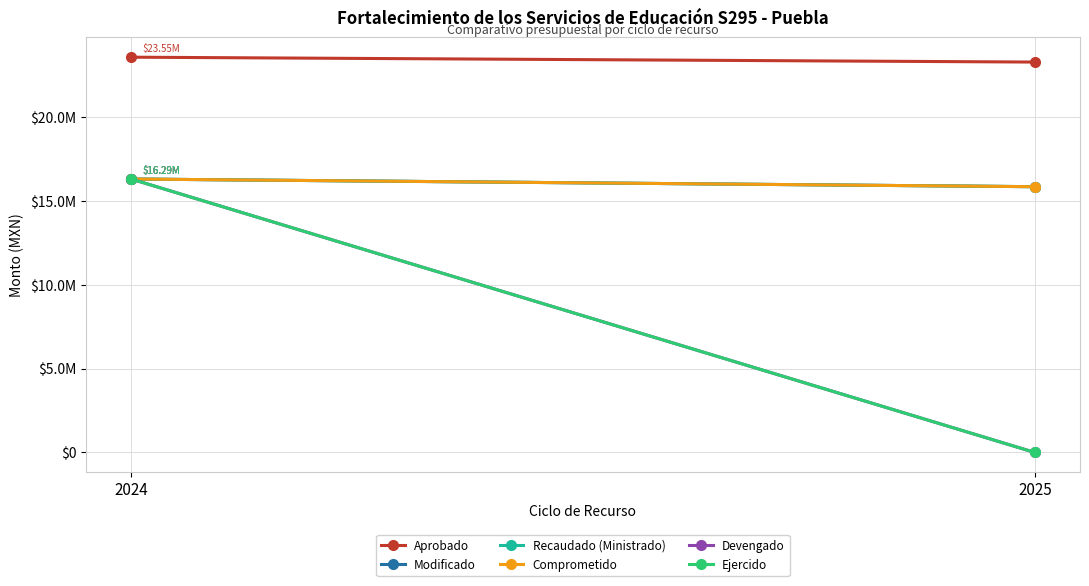

At which category is the sum across all series the highest?

2024